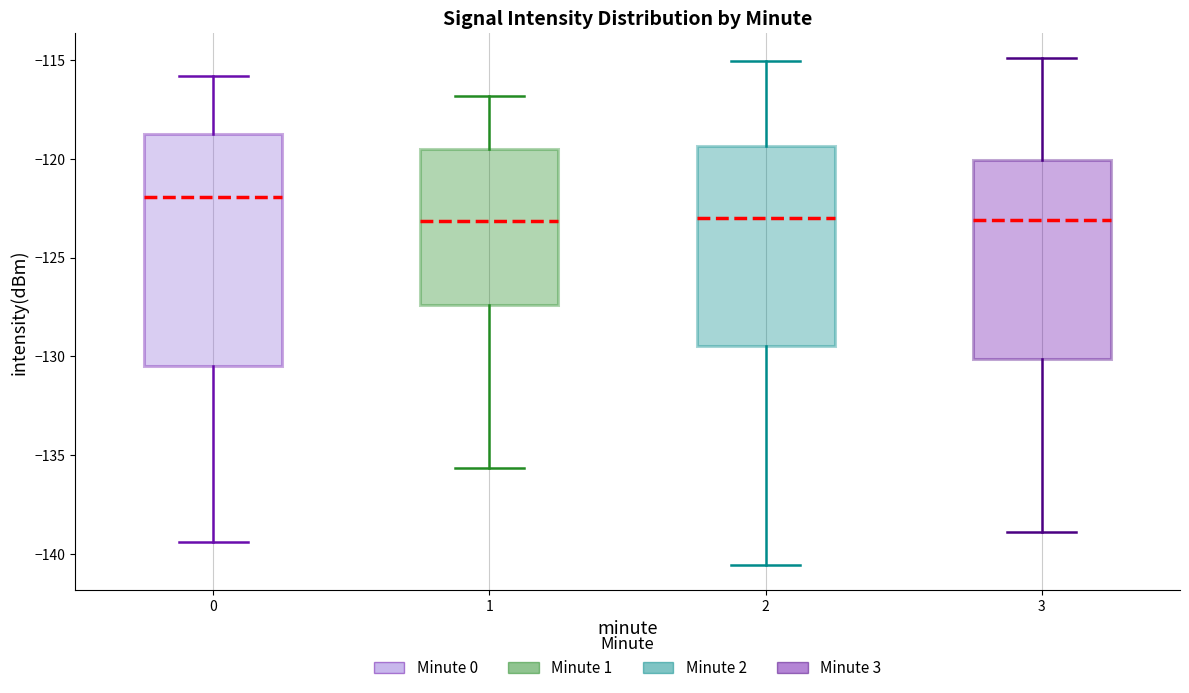

Reading left to right, read every box against the y-axis: the position of its median line, the range the box covers, and the ends of its whiskers. The values are not printed on the chart, so give them approximately, as read against the axis.

0: median -122.0, box -130.5 to -118.5, whiskers -139.5 to -116.0
1: median -123.0, box -127.5 to -119.5, whiskers -135.5 to -117.0
2: median -123.0, box -129.5 to -119.5, whiskers -140.5 to -115.0
3: median -123.0, box -130.0 to -120.0, whiskers -139.0 to -115.0